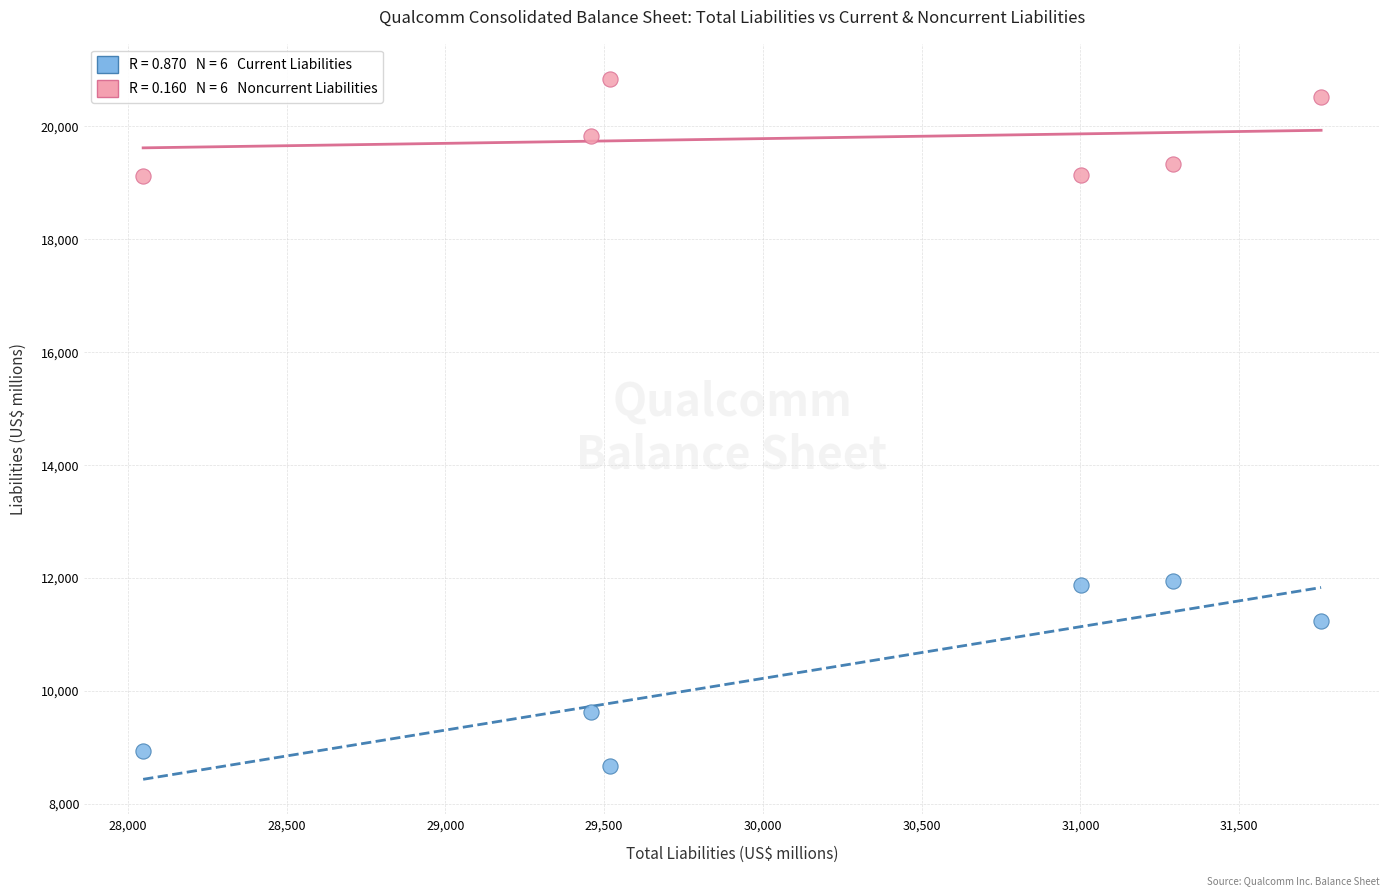

Across all data points, what is the range of X values (max minus min)?

3710